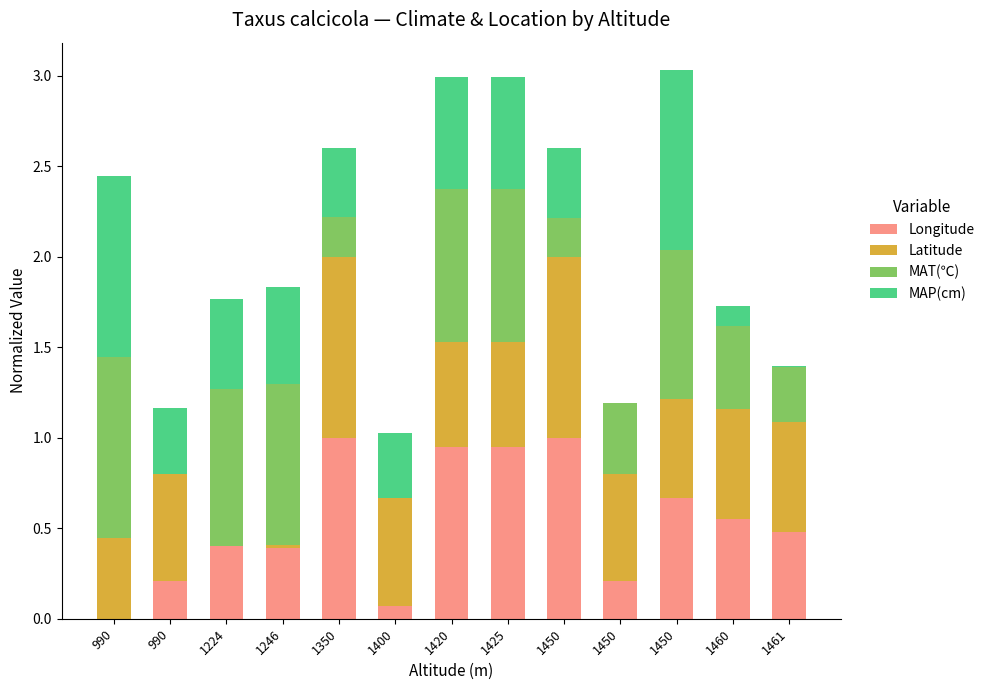

What is the total value across all series at 1350?

2.6